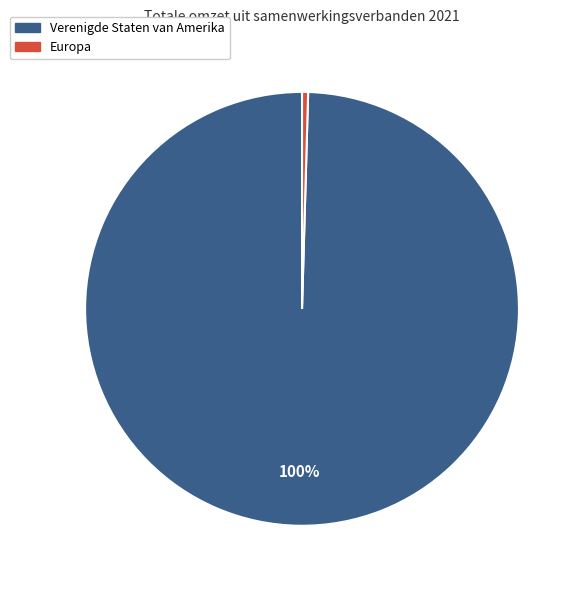

The Europa slice represents 0% of the pie. True or false?

True